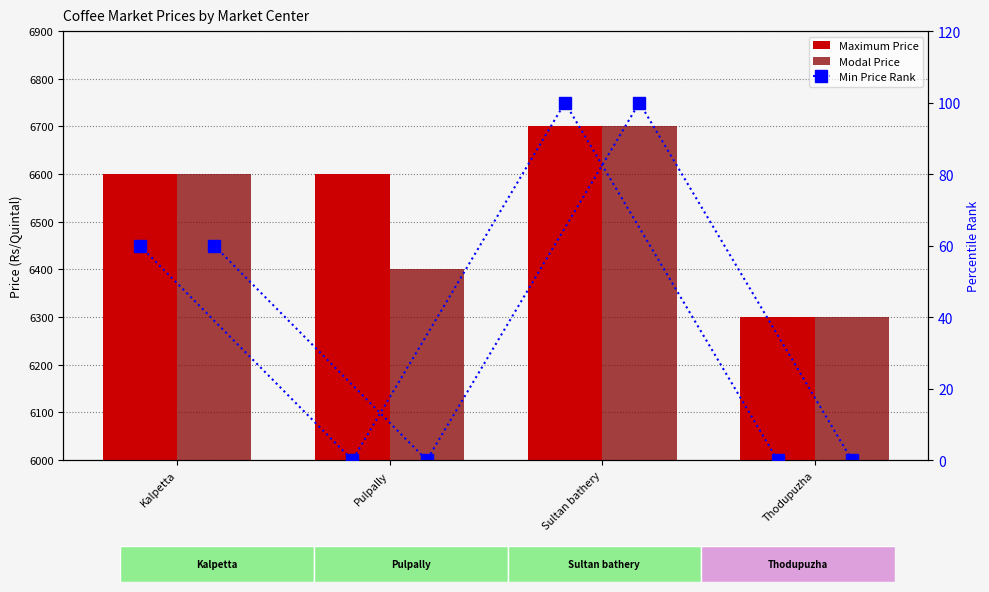

What is the lowest value of the Maximum Price series?

6300